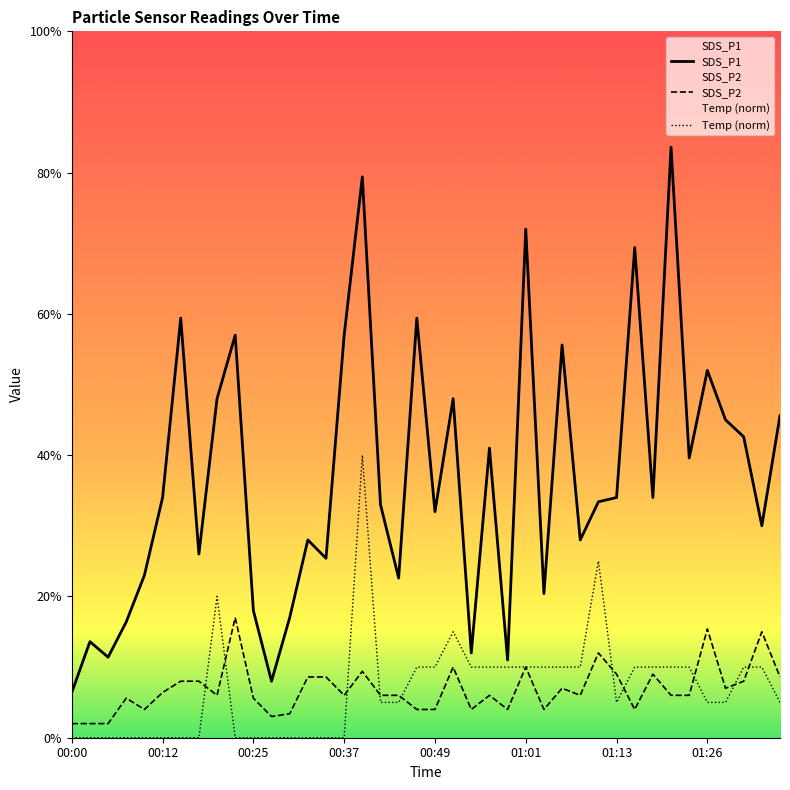

What are all the series names shown in the legend?

SDS_P1, SDS_P2, Temp (norm)